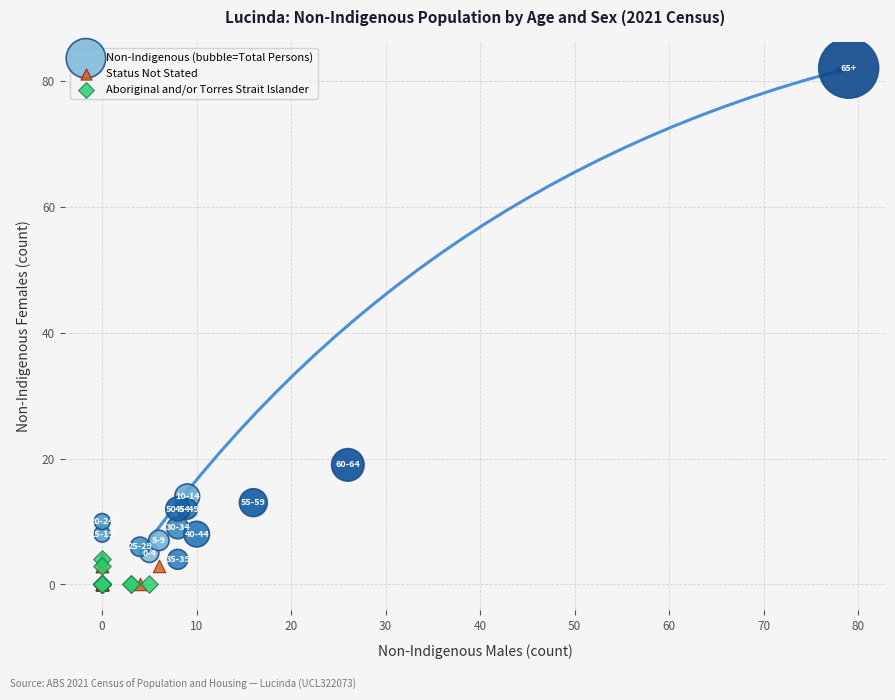

Which series has the widest spread of Y values?

Non-Indigenous (bubble=Total Persons)